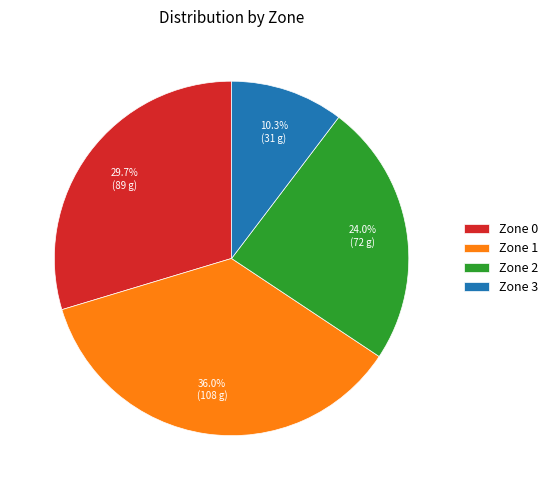

What percentage do Zone 2 and Zone 0 together represent?

53.7%